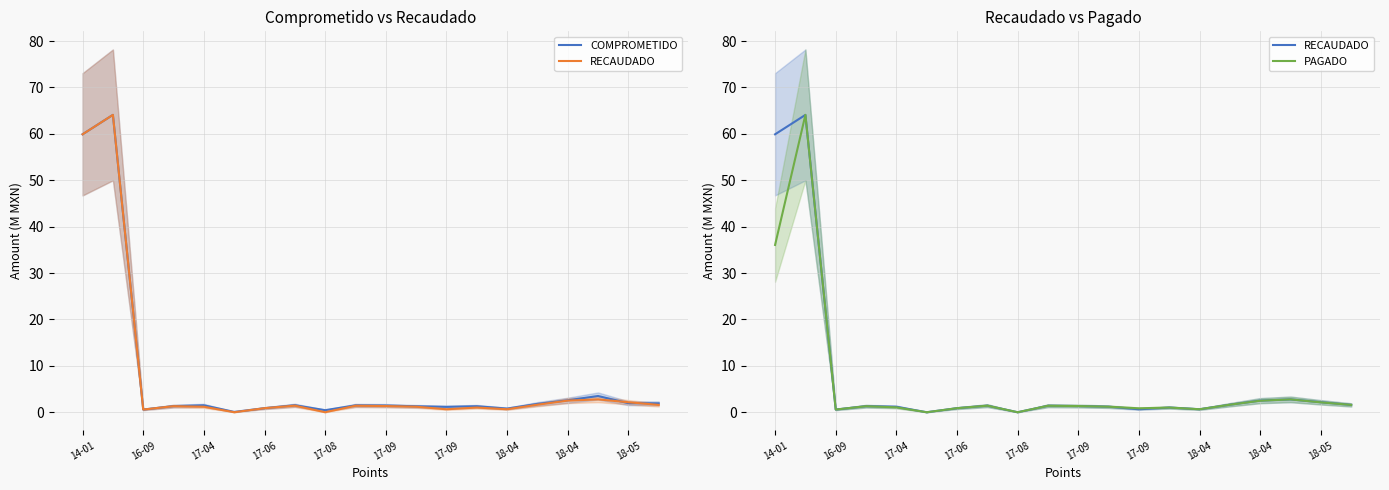

Reading left to right, what are all the values shown in this chart?

COMPROMETIDO: 59.9	64.1	0.6	1.3	1.5	0.1	0.9	1.5	0.4	1.5	1.4	1.3	1.2	1.3	0.8	1.8	2.6	3.5	1.9	1.9
RECAUDADO: 59.9	64.1	0.6	1.3	1.2	0.0	0.9	1.4	0.0	1.4	1.3	1.2	0.6	1.0	0.6	1.6	2.5	2.8	2.2	1.6
PAGADO: 36.1	64.1	0.6	1.3	1.1	0.0	0.9	1.4	0.0	1.4	1.3	1.2	0.8	1.0	0.6	1.6	2.5	2.8	2.1	1.6